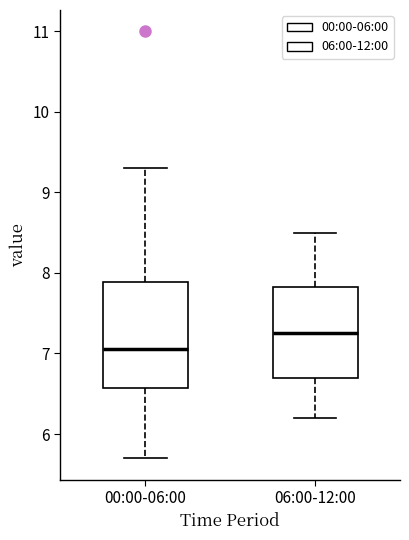

Comparing the boxes themselves (not the whiskers), which one is the tallest?

00:00-06:00